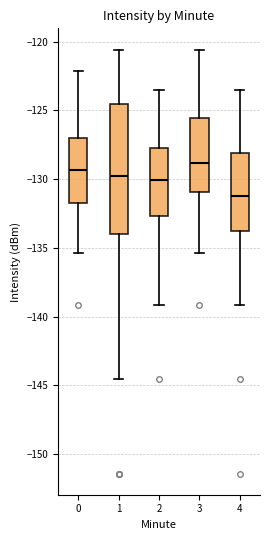

Reading left to right, read every box against the y-axis: the position of its median line, the range the box covers, and the ends of its whiskers. The values are not printed on the chart, so give them approximately, as read against the axis.

0: median -129.5, box -131.5 to -127.0, whiskers -135.5 to -122.0
1: median -130.0, box -134.0 to -124.5, whiskers -144.5 to -120.5
2: median -130.0, box -132.5 to -127.5, whiskers -139.0 to -123.5
3: median -129.0, box -131.0 to -125.5, whiskers -135.5 to -120.5
4: median -131.0, box -133.5 to -128.0, whiskers -139.0 to -123.5